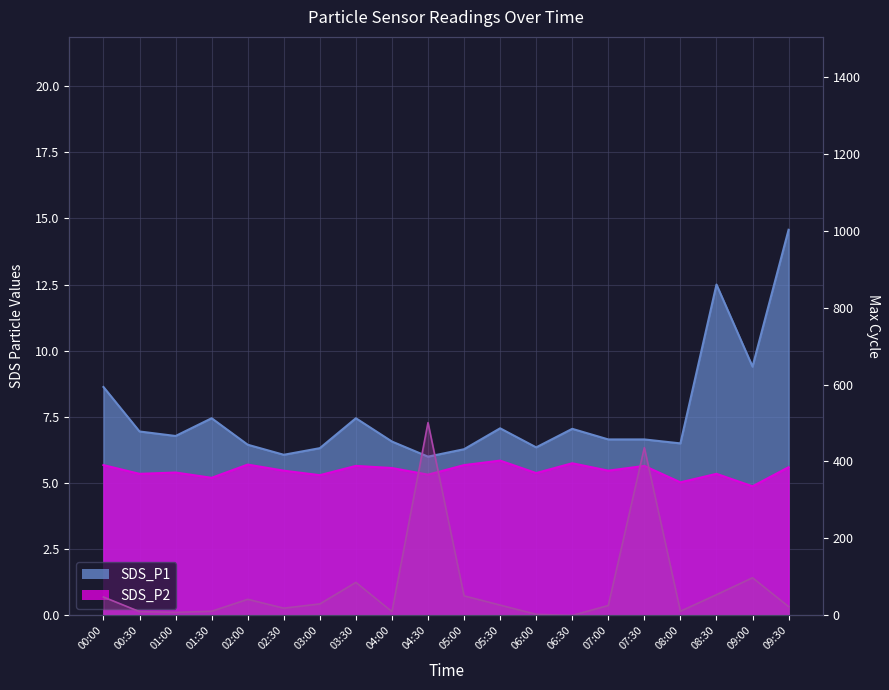

Does the chart display data point markers on the line(s)?

No